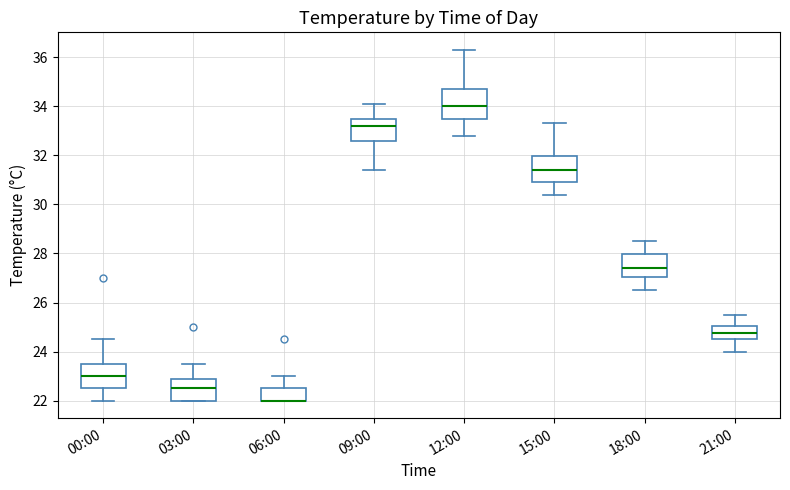

Reading left to right, transcribe this box plot: for each box, give where its median line is, the range the box spans, and where its two whiskers end, as read against the y-axis. The values are not printed on the chart, so give them approximately, as read against the axis.

00:00: median 23.0, box 22.6 to 23.6, whiskers 22.0 to 24.6
03:00: median 22.6, box 22.0 to 22.8, whiskers 22.0 to 23.6
06:00: median 22.0 (drawn on the box's lower edge), box 22.0 to 22.6, whiskers 22.0 to 23.0
09:00: median 33.2, box 32.6 to 33.6, whiskers 31.4 to 34.2
12:00: median 34.0, box 33.6 to 34.8, whiskers 32.8 to 36.4
15:00: median 31.4, box 31.0 to 32.0, whiskers 30.4 to 33.4
18:00: median 27.4, box 27.0 to 28.0, whiskers 26.6 to 28.6
21:00: median 24.8, box 24.6 to 25.0, whiskers 24.0 to 25.6